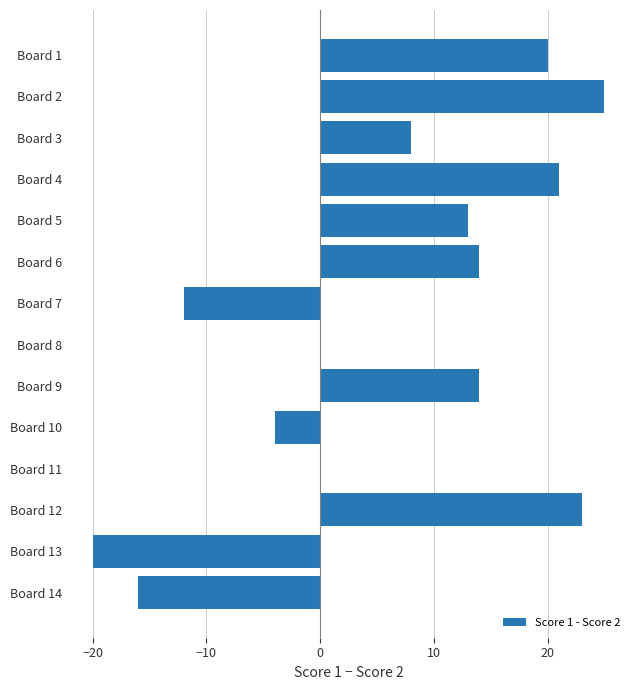

What is the sum of all values?

86